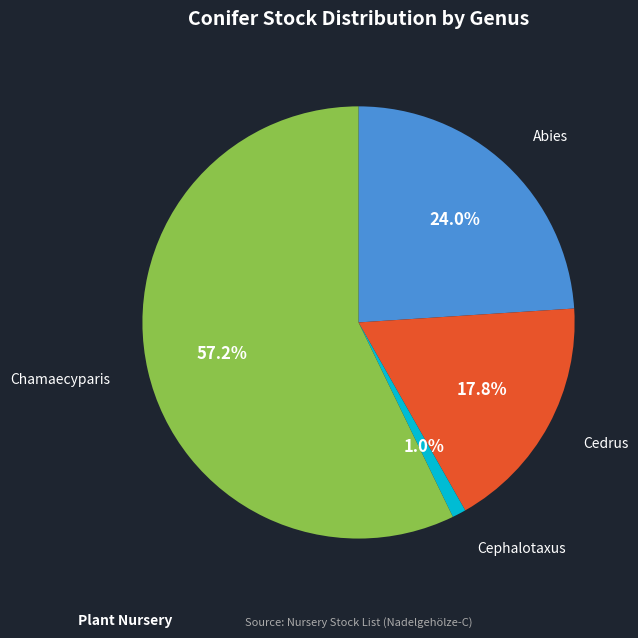

What is the largest slice in the pie chart?

Chamaecyparis